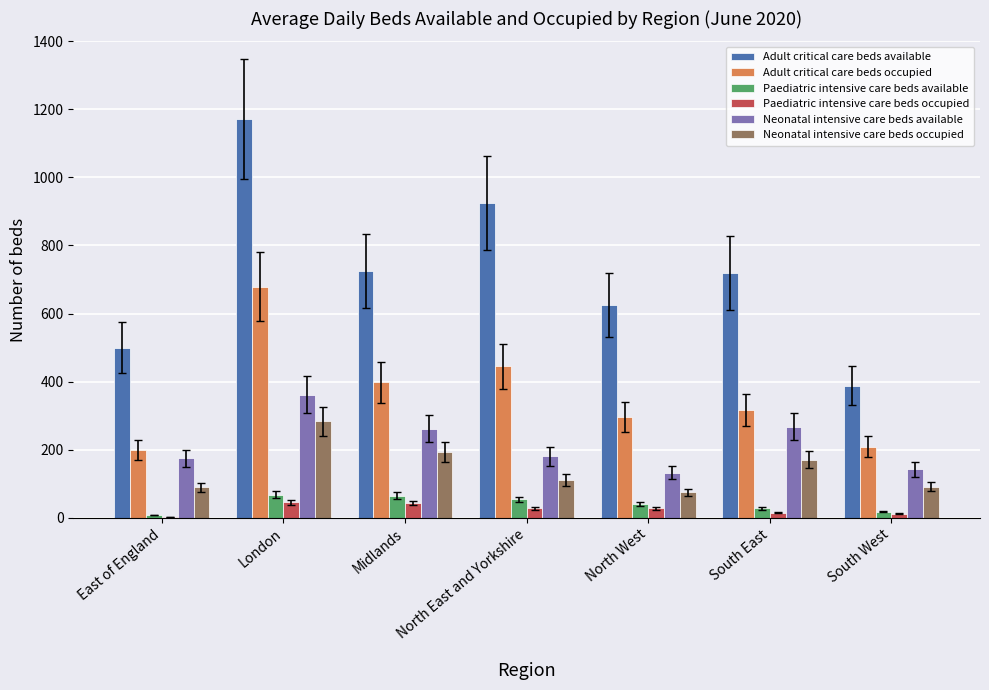

How many groups of bars are there?

7